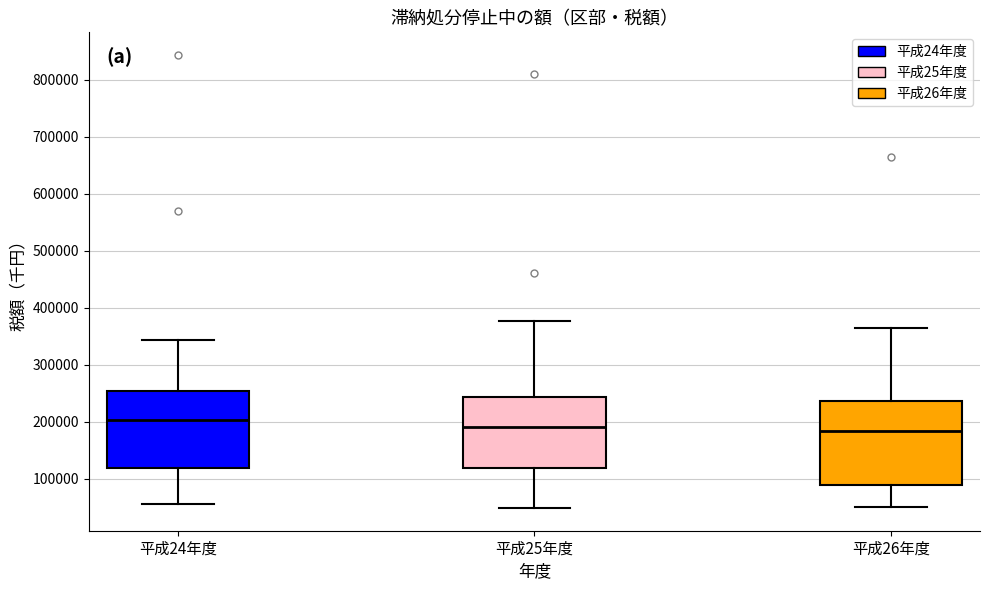

Comparing the boxes themselves (not the whiskers), which one is the tallest?

平成26年度